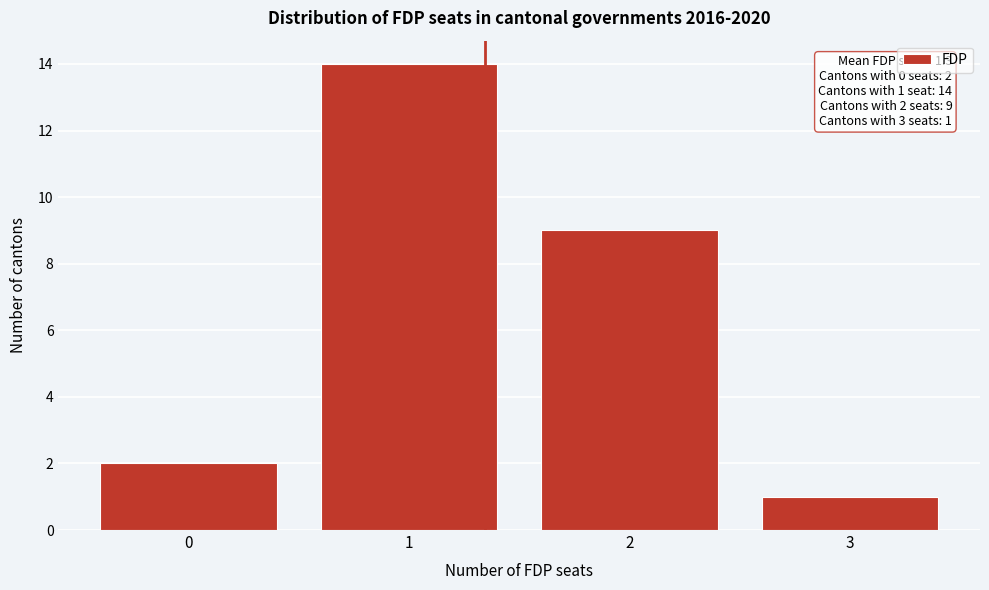

Reading left to right, extract all data points from this chart.

2	14	9	1